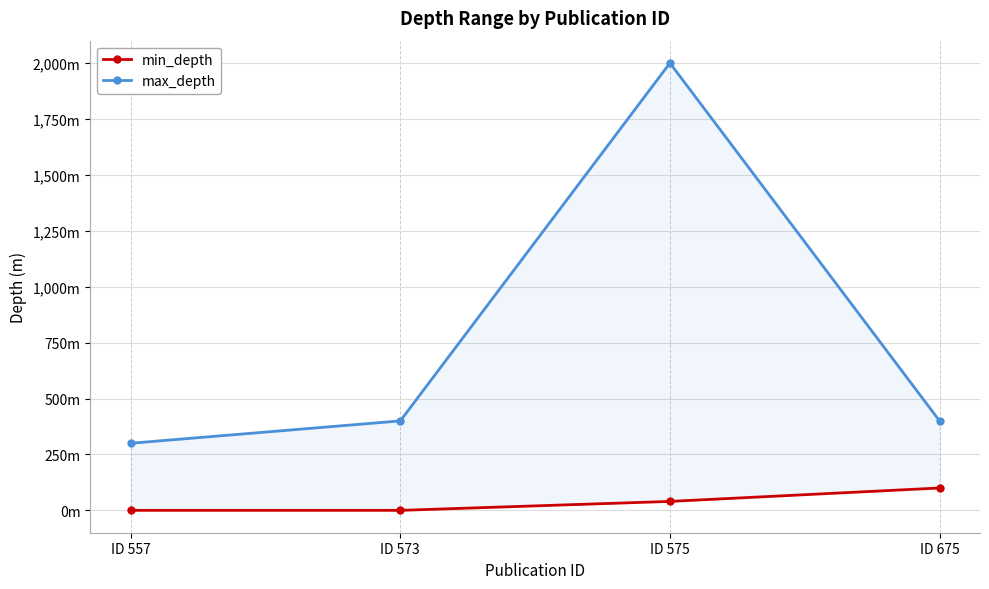

Reading left to right, transcribe all the data shown in this chart.

min_depth: ID 557=0	ID 573=0	ID 575=40	ID 675=100
max_depth: ID 557=300	ID 573=400	ID 575=2000	ID 675=400